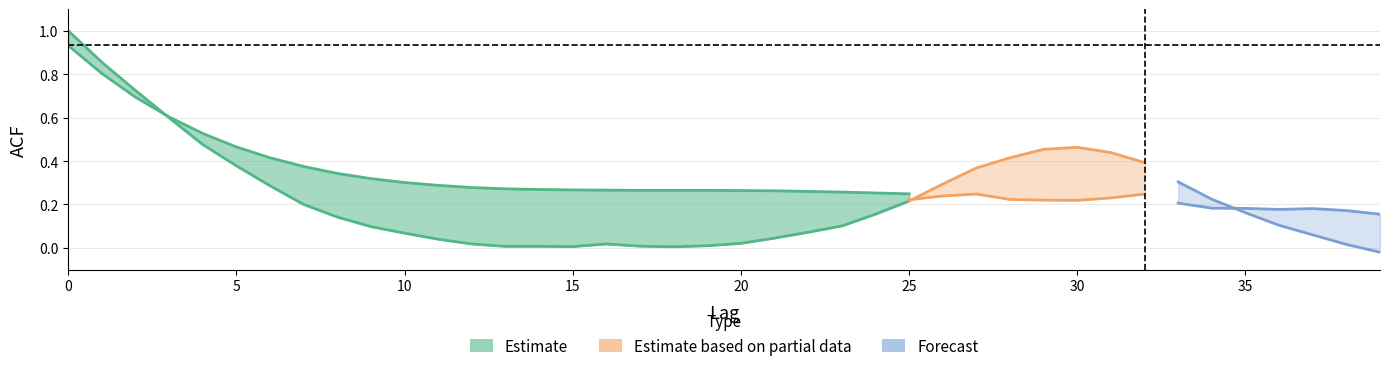

The acf_li series shows 0.9 at 1. True or false?

True